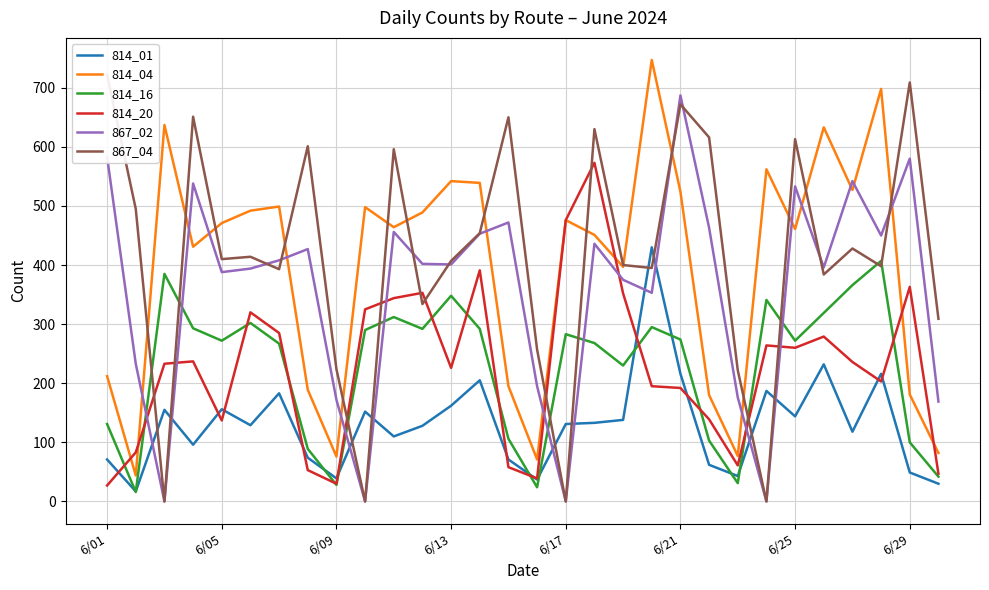

Which series ends up on top after the final intersection of 814_01 and 867_02?

867_02